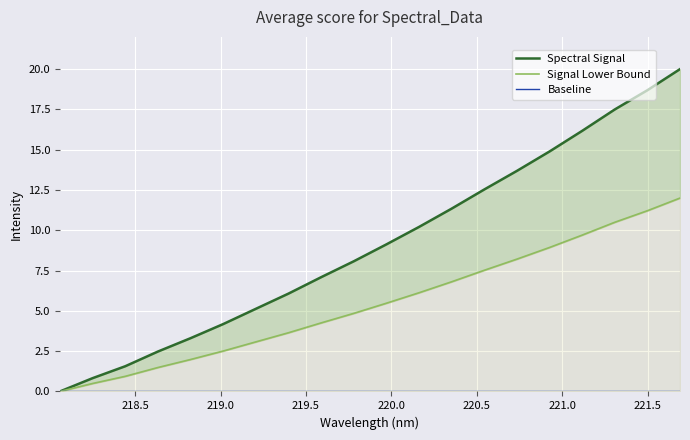

What is the value of the Signal Lower Bound point at the 13th from the left?

6.8